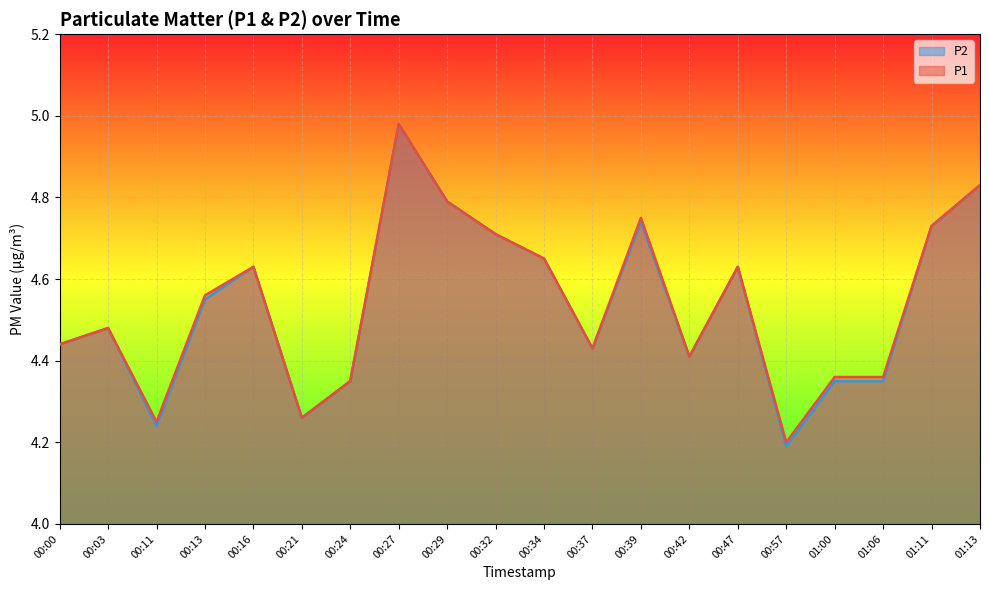

What is the difference between the P1 values at 01:13 and 00:32?

0.1